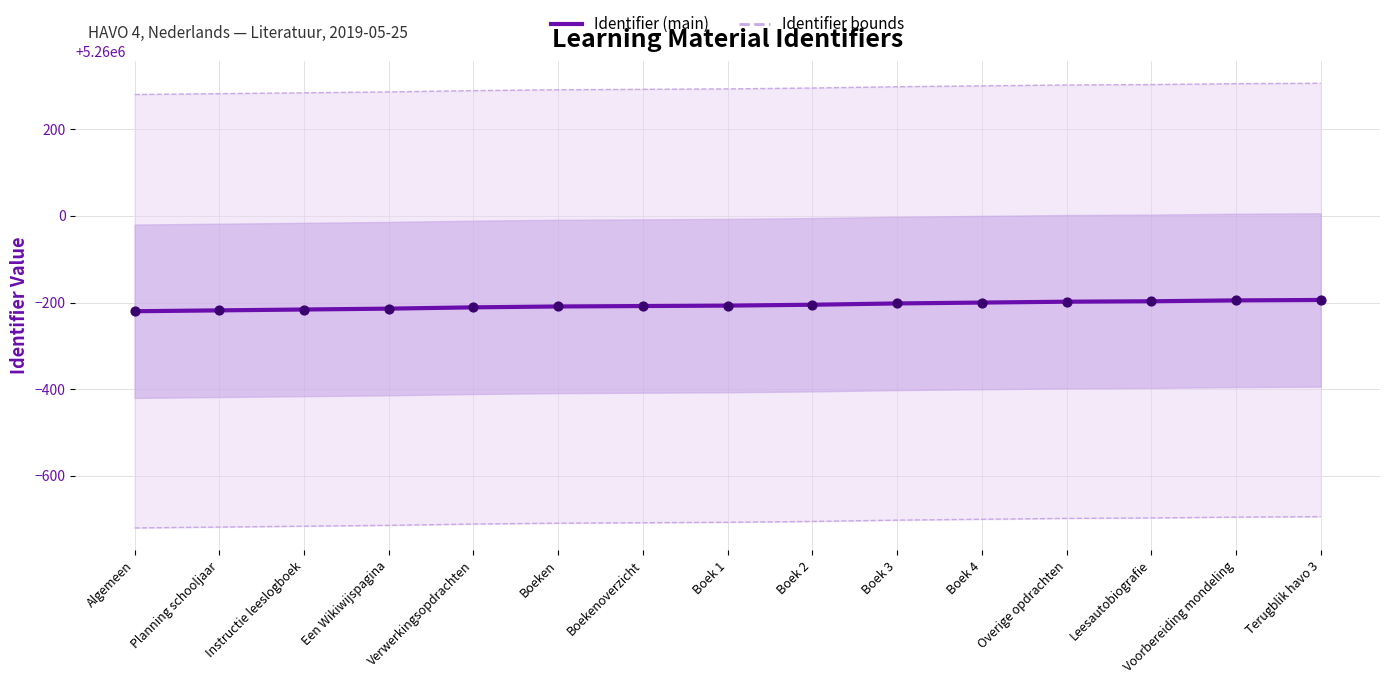

At how many categories does at least one series exceed 5259574?

15